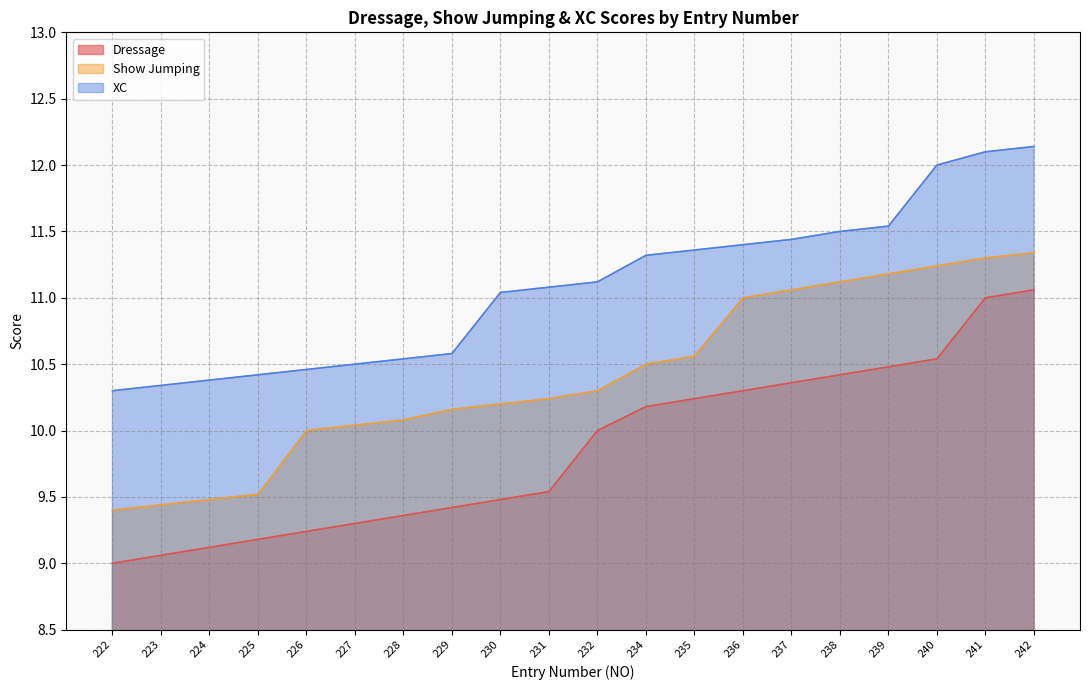

True or false: Dressage has more than 0 interior local peaks.

False